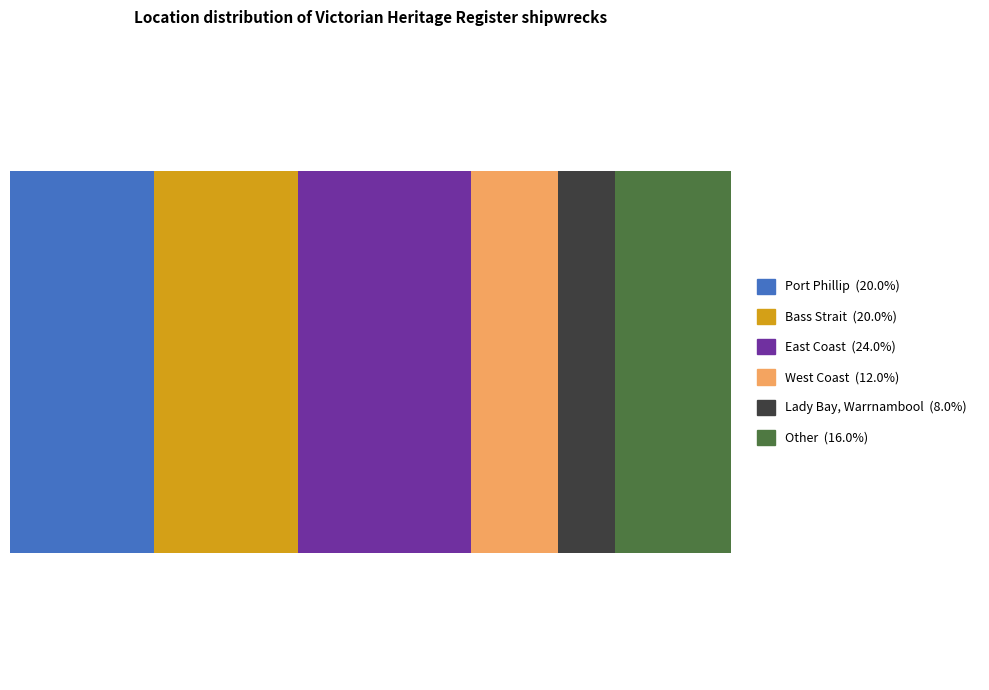

What position from the right is Bass Strait?

5